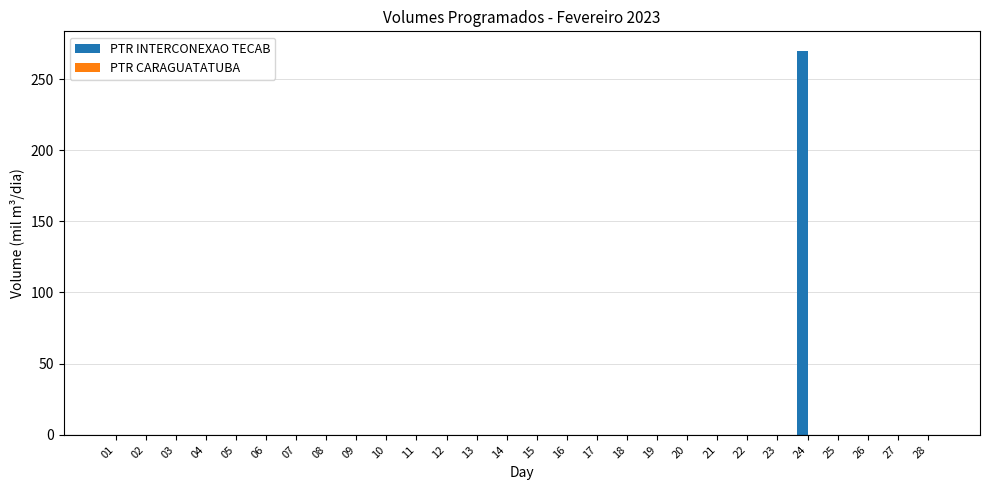

Is it true that the value at 10 is 0?

True